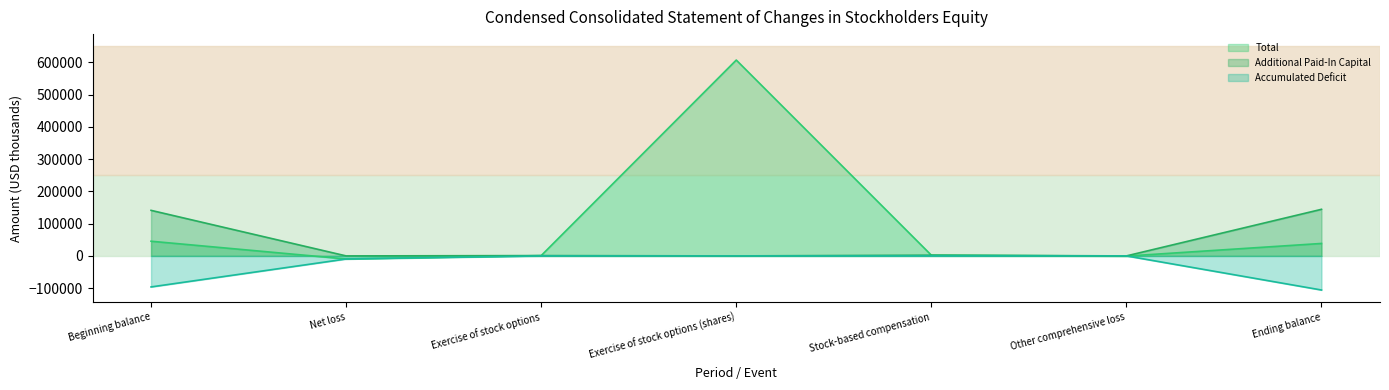

At Net loss, list the series in order from largest to smallest.

Additional Paid-In Capital, Total, Accumulated Deficit